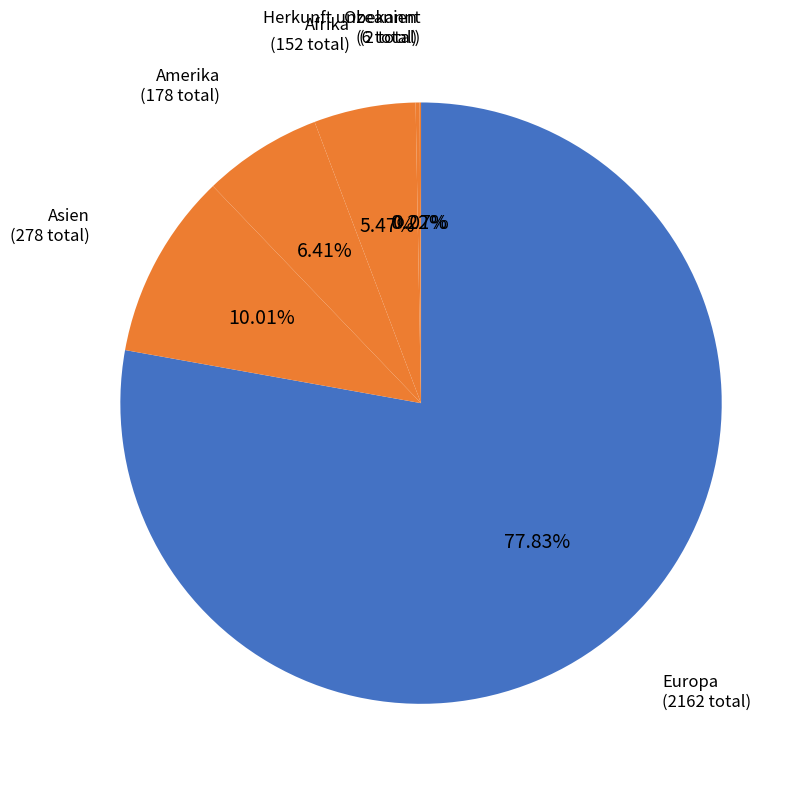

Which slice is the largest?

Europa